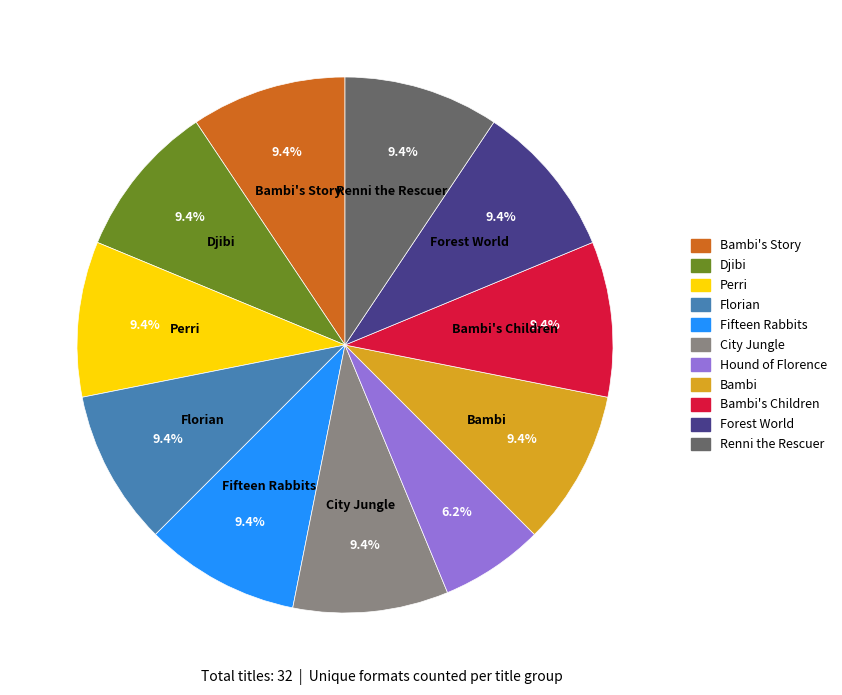

Does Bambi's Story account for over 50% of the chart?

No